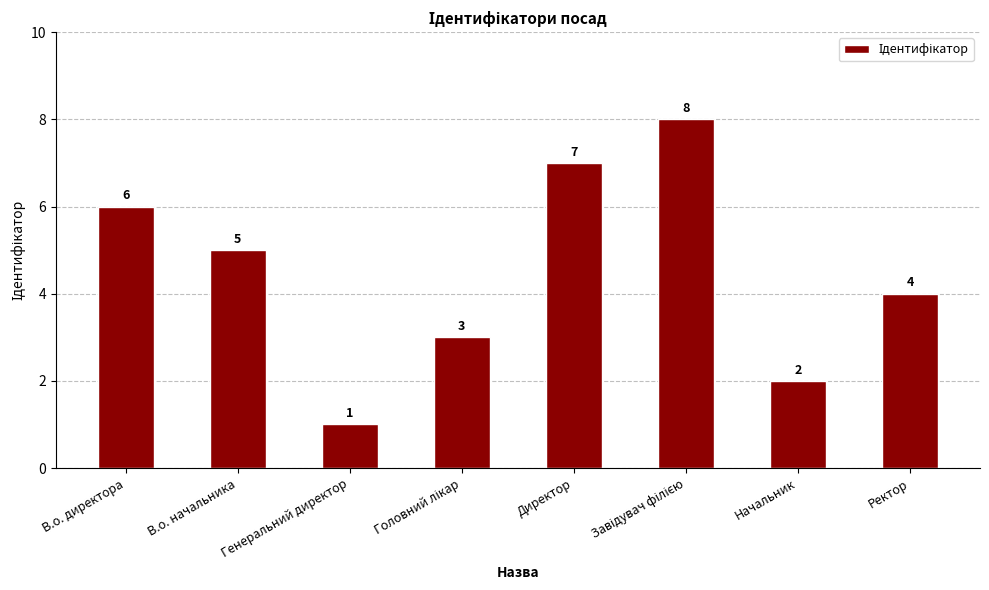

Which has a higher value, Генеральний директор or Директор?

Директор